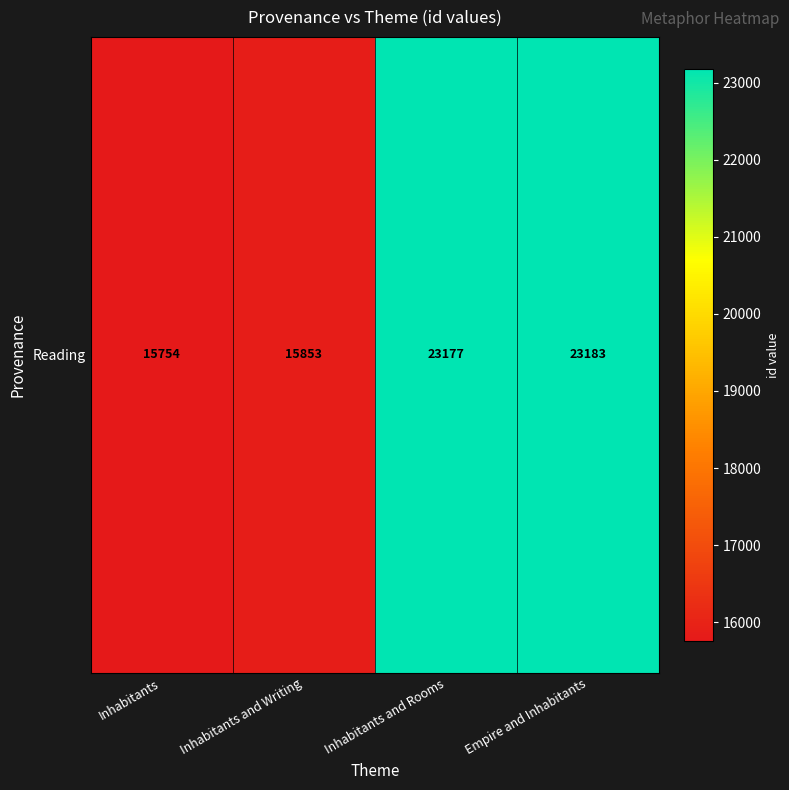

What is the average value?

19492